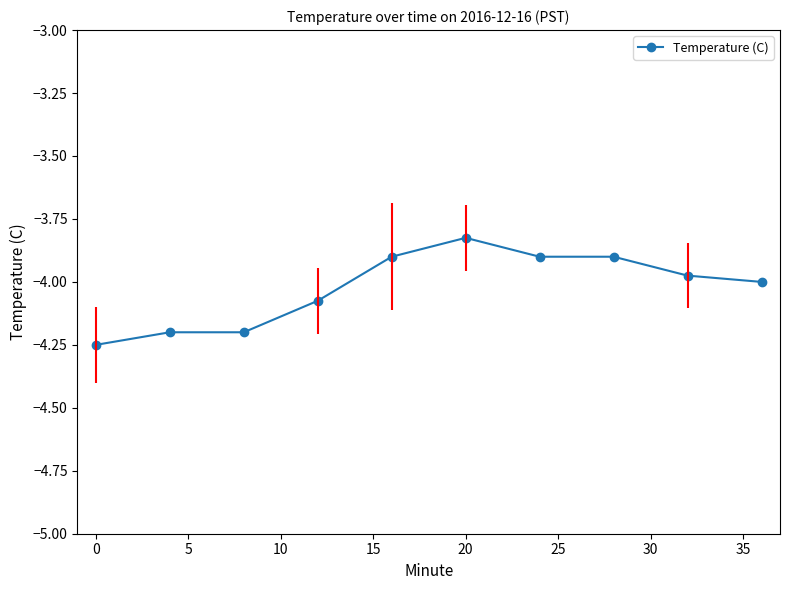

What is the difference between the second highest and second lowest values?

0.3